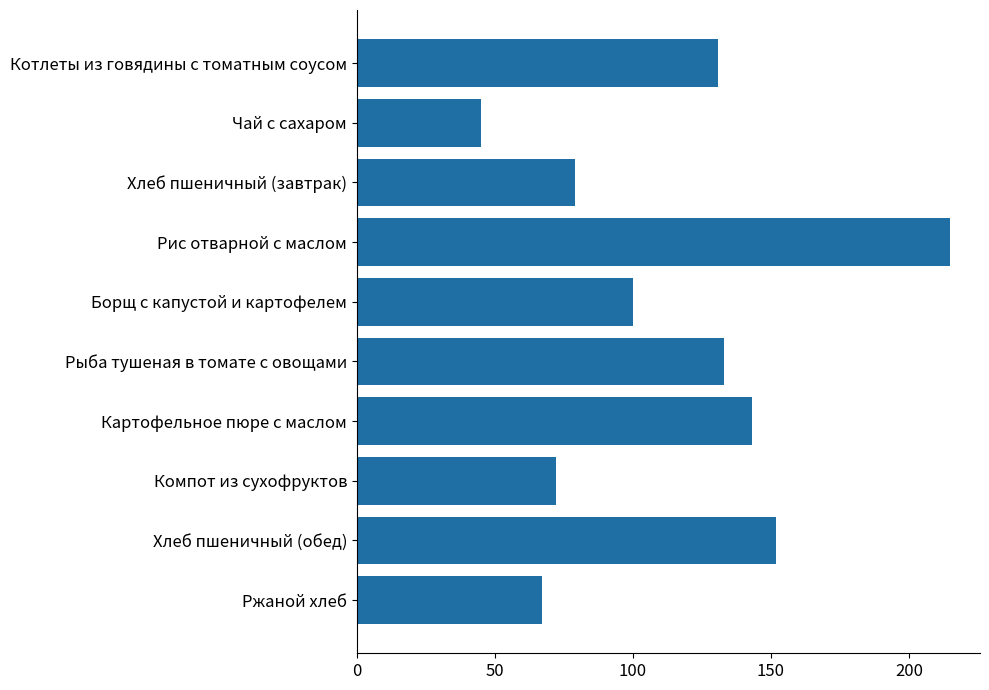

What is the label of the 5th bar from the top?

Борщ с капустой и картофелем